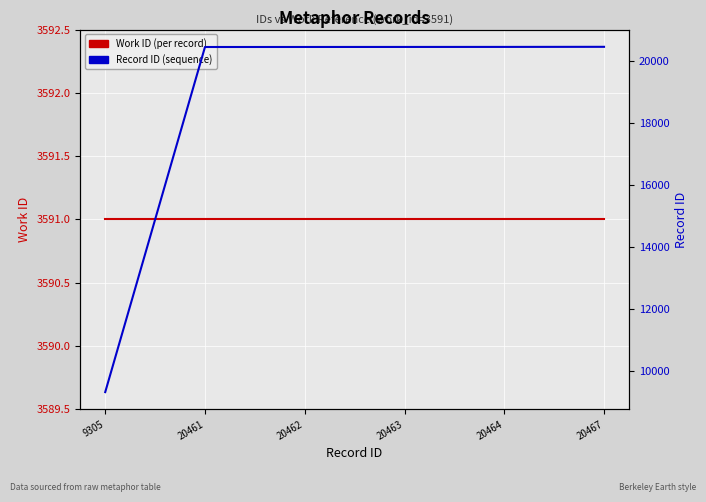

True or false: Record ID (sequence) and Work ID (per record) cross at least once.

False